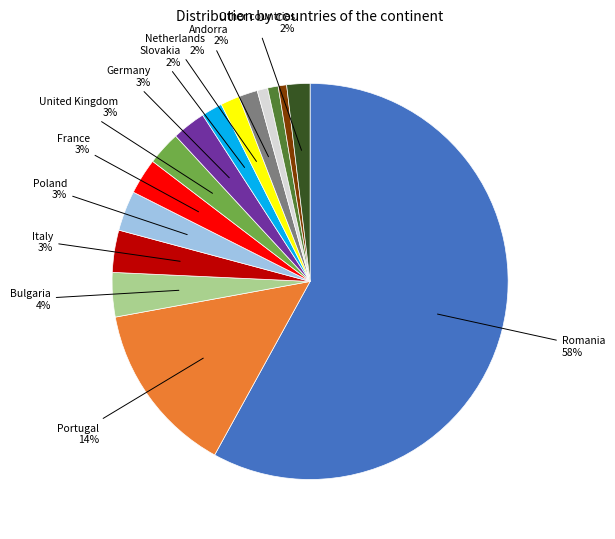

How many segments does this pie chart have?

15